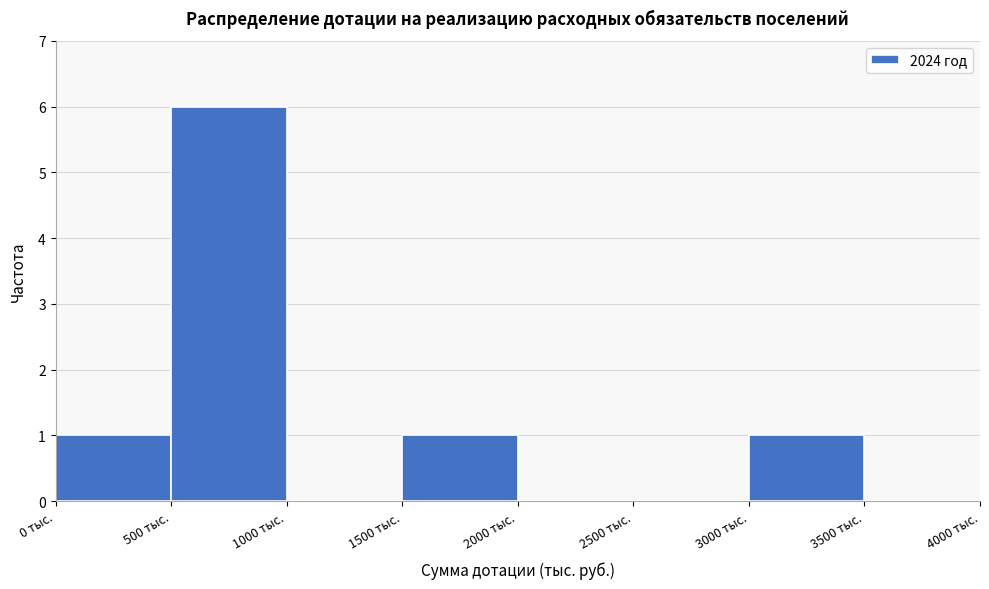

Reading left to right, transcribe this chart: for each bar, give the range it covers on the x-axis and its height. The values are not printed on the chart, so give them approximately, as read against the axis.

0 to 500: 1
500 to 1000: 6
1000 to 1500: 0
1500 to 2000: 1
2000 to 2500: 0
2500 to 3000: 0
3000 to 3500: 1
3500 to 4000: 0